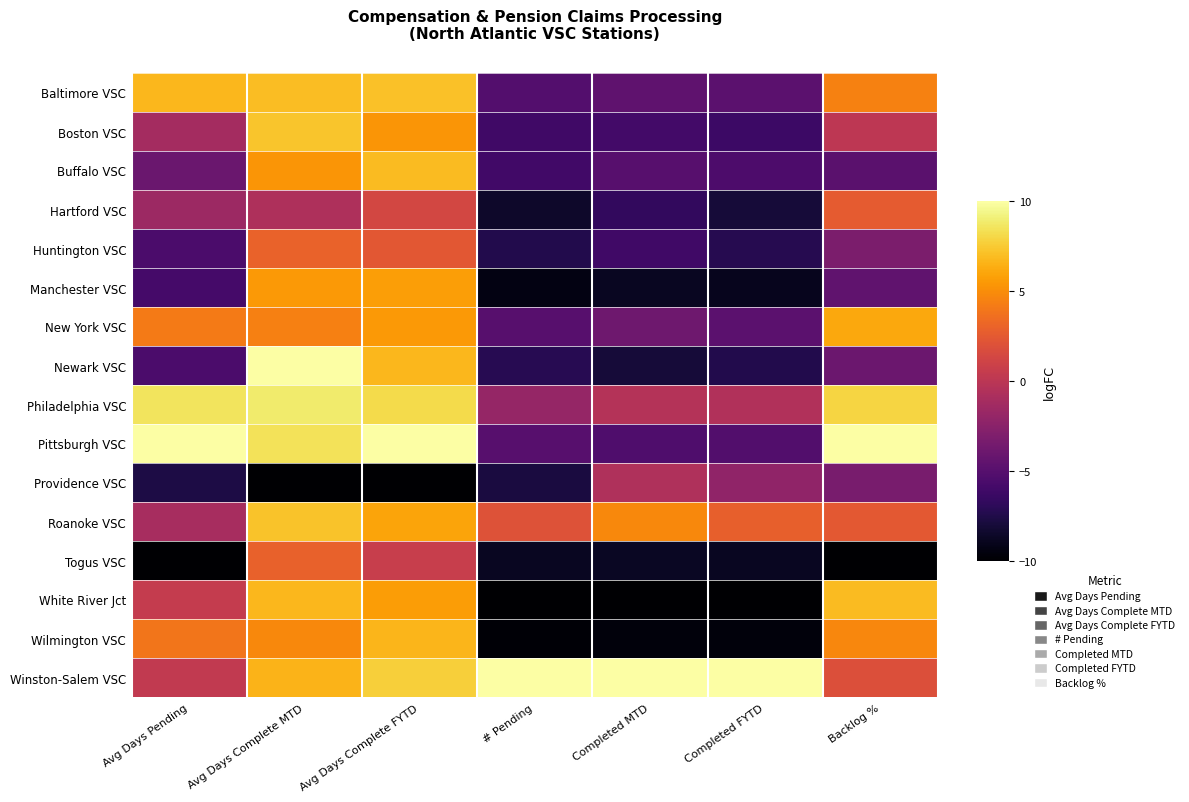

What is the total value across all series at Avg Days Pending?

-7.7